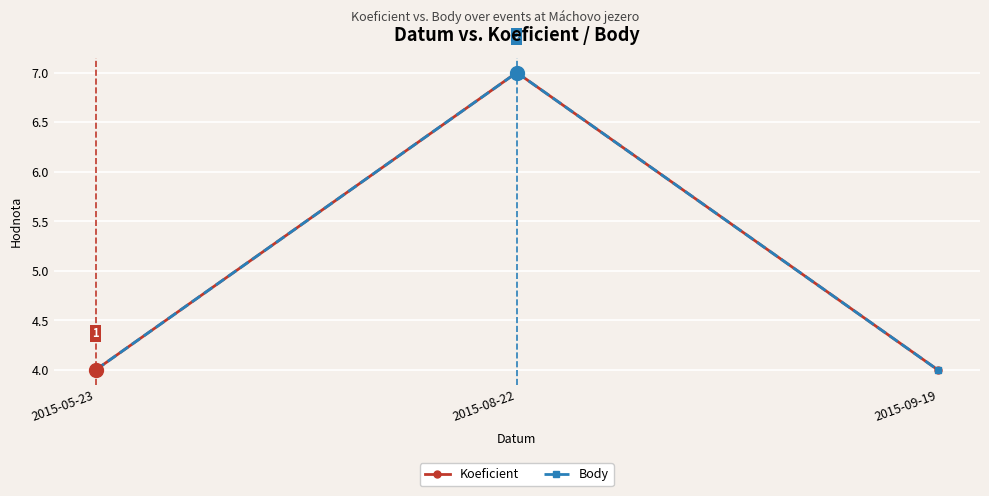

What is the lowest value of the Koeficient series?

4